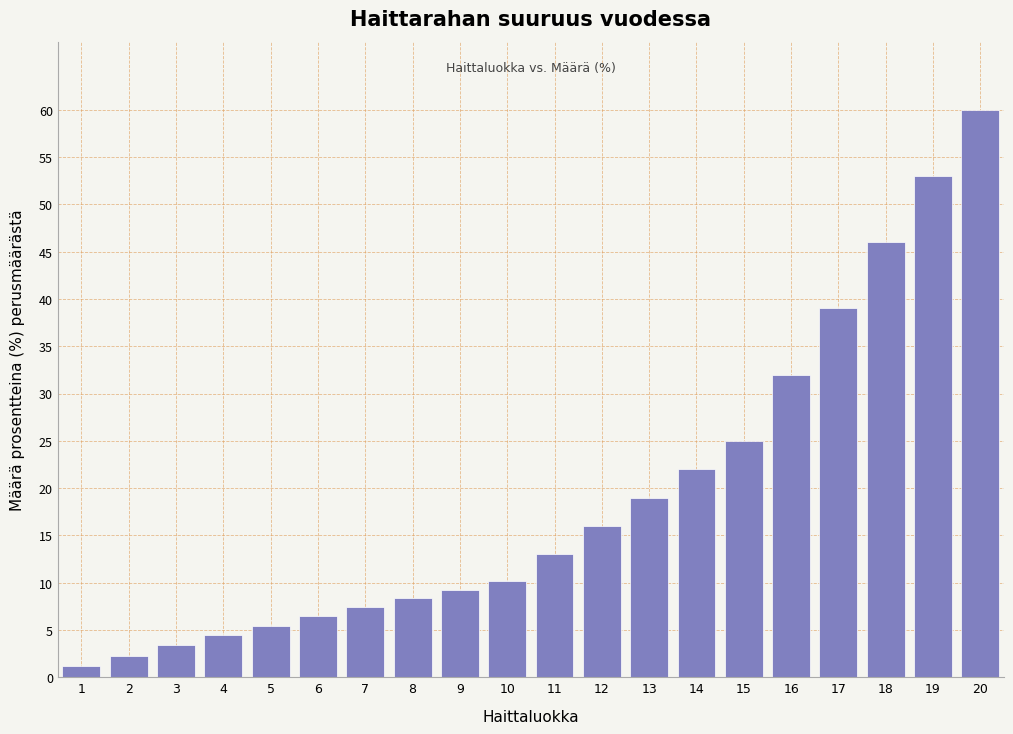

What is the value of the 9th bar from the left?

9.3